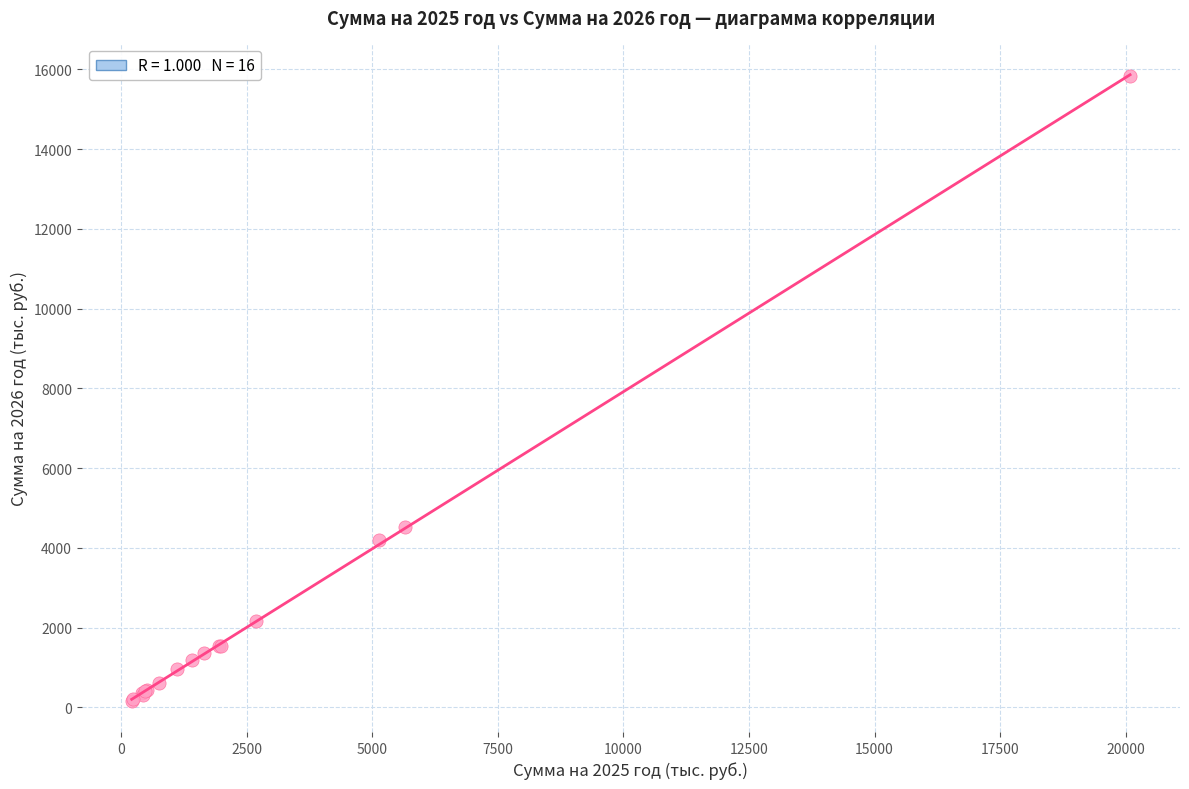

What Y value in the scatter plot is closest to 8000?

4515.9